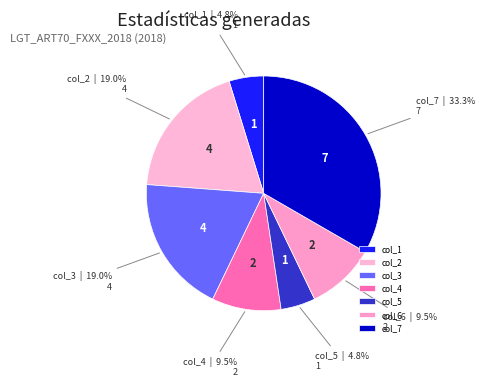

Is the sum of col_2 and col_5 greater than half?

No